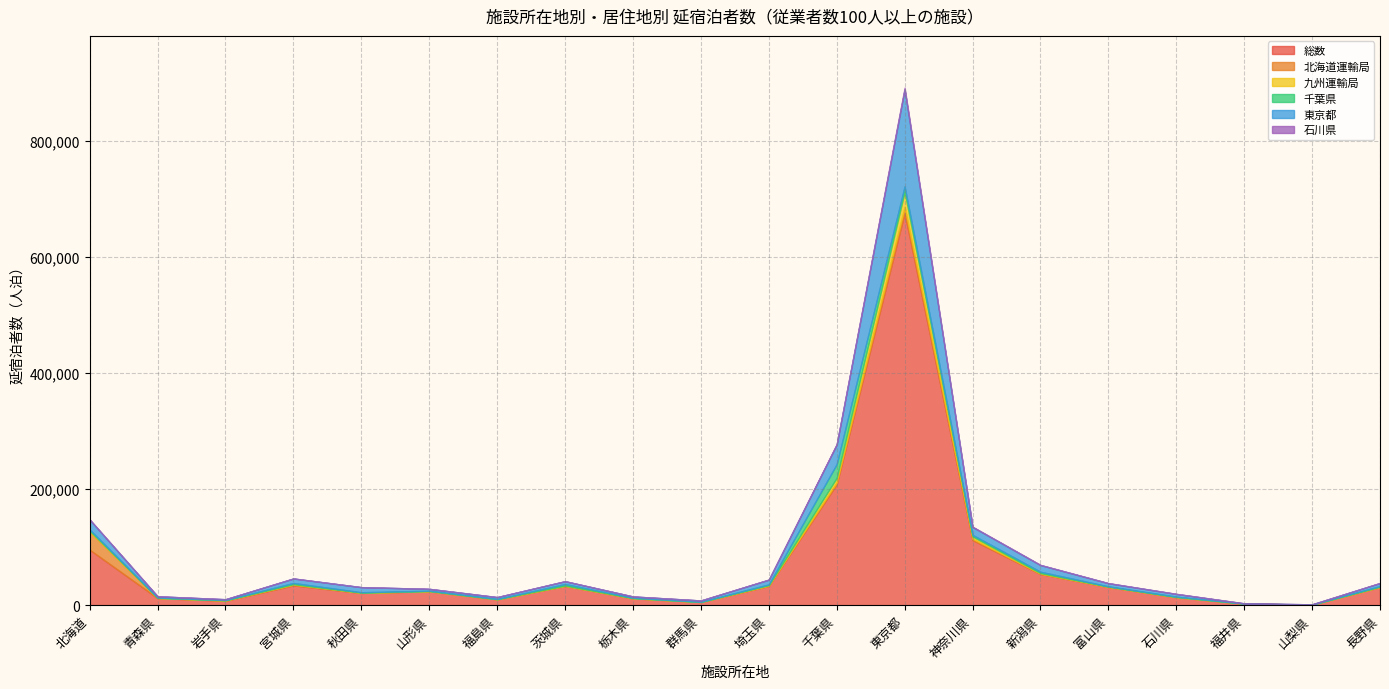

How many values in the 北海道運輸局 series exceed 314?

9